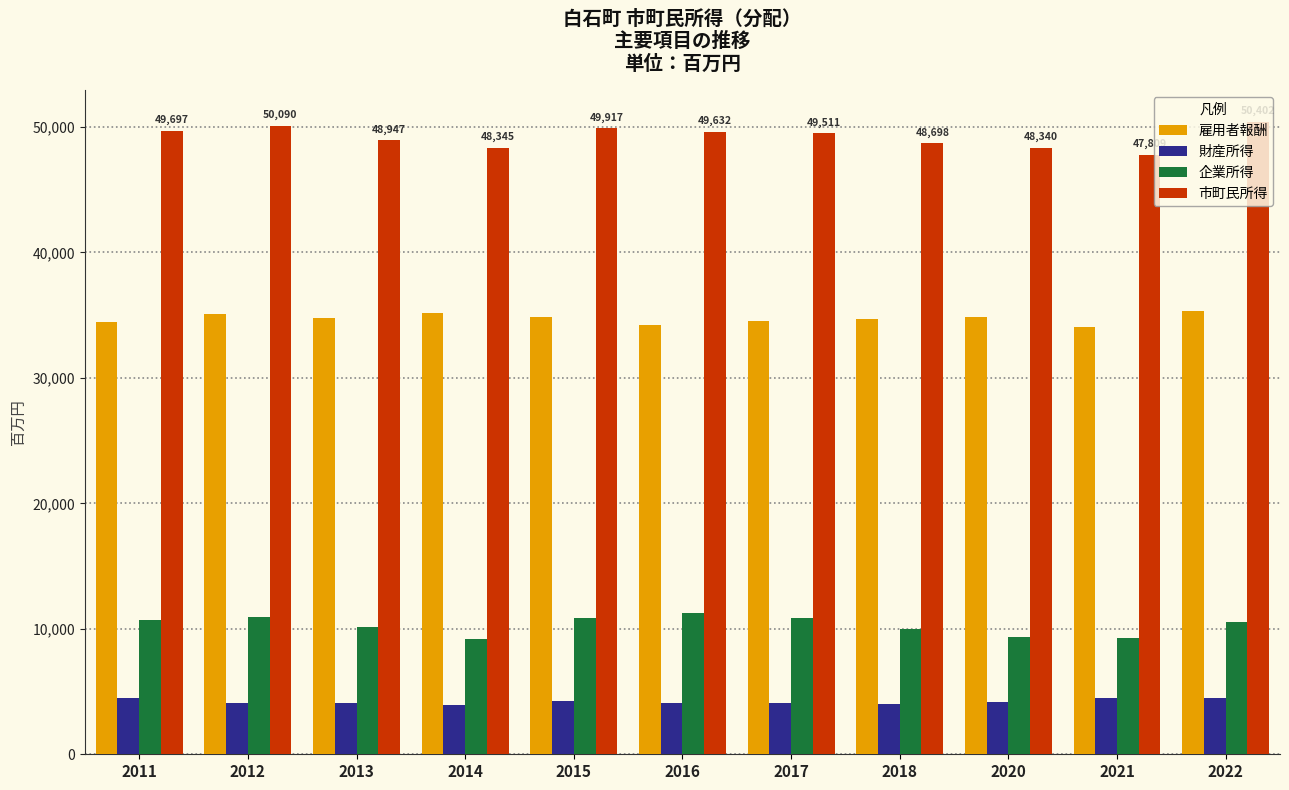

What is the average value of the 市町民所得 series?

49217.7